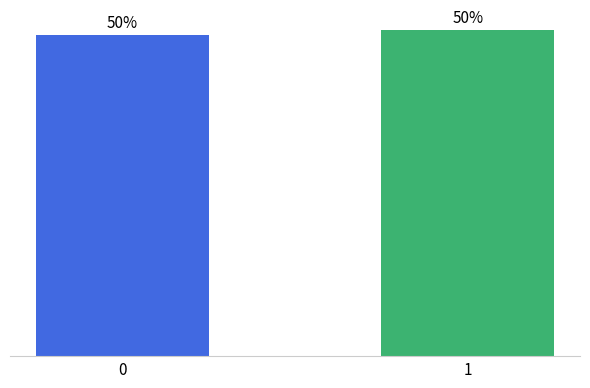

Does the chart contain any negative values?

No